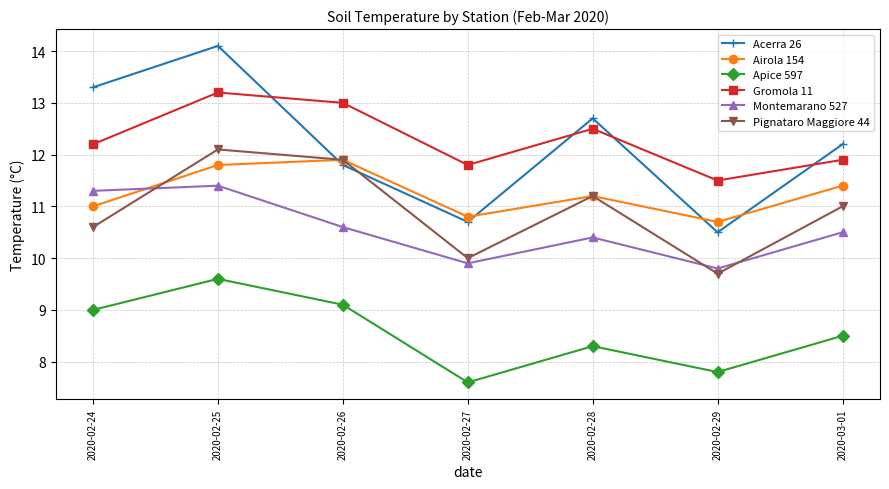

Rank the categories by Montemarano 527 value from highest to lowest.

2020-02-25, 2020-02-24, 2020-02-26, 2020-03-01, 2020-02-28, 2020-02-27, 2020-02-29